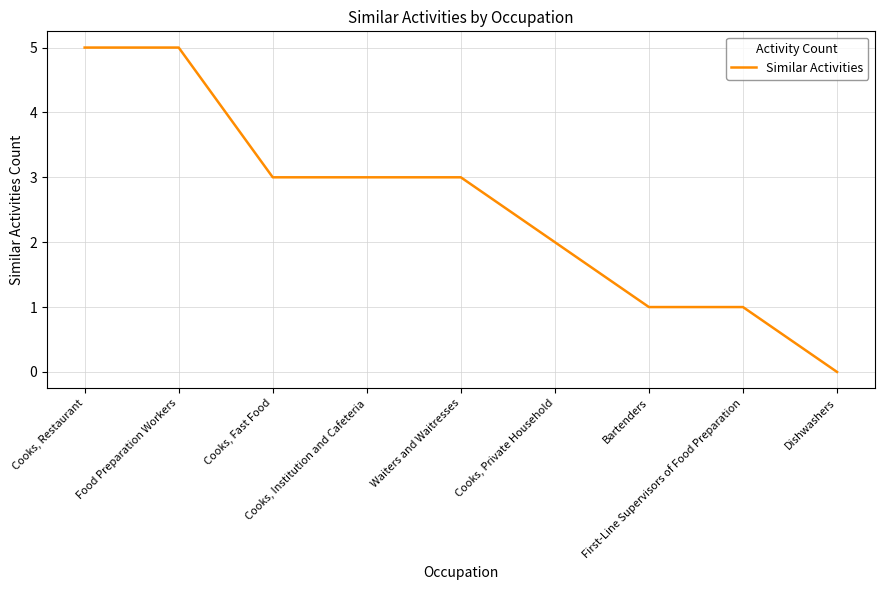

What is the difference between the maximum and minimum values?

5